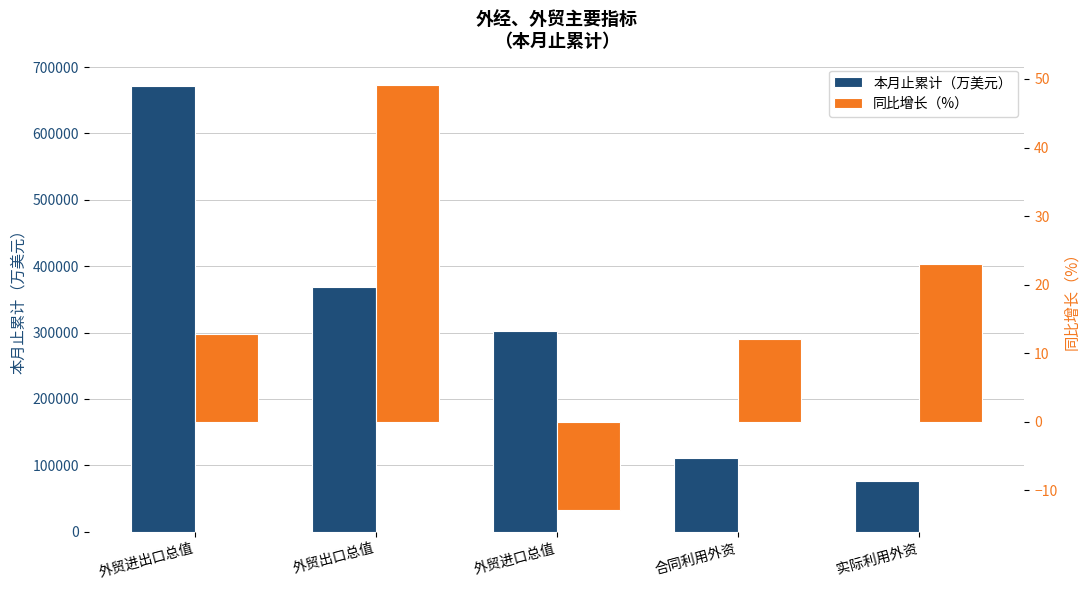

List the series in order of their overall mean, highest first.

本月止累计（万美元）, 同比增长（%）